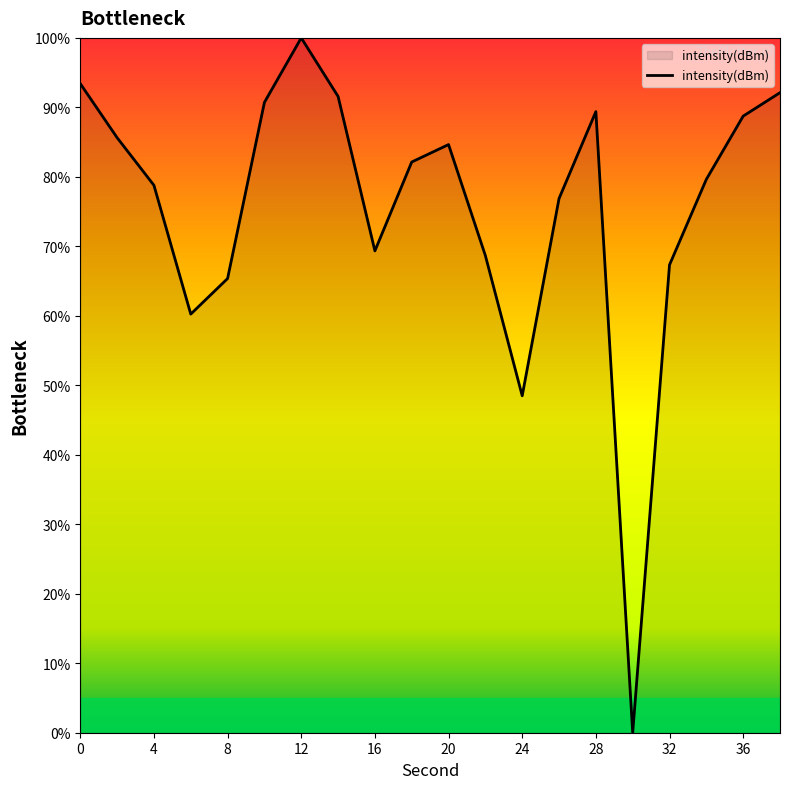

What is the difference between the maximum and minimum values?

100.0